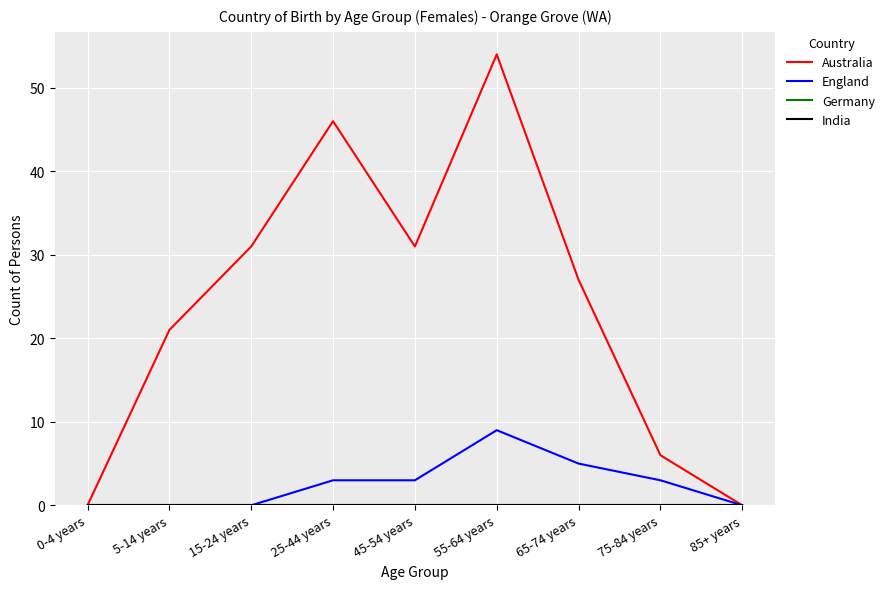

True or false: England and India cross at least once.

False